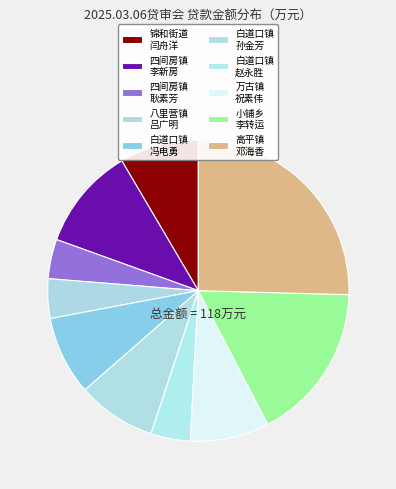

How many slices are in this pie chart?

10